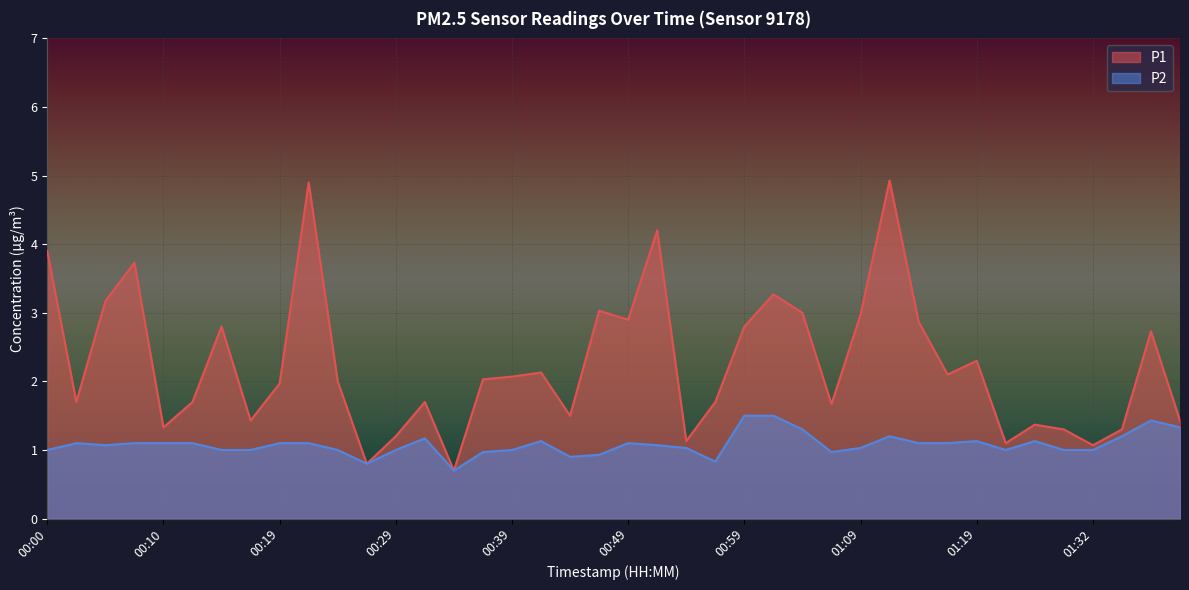

At how many categories does at least one series exceed 4?

3